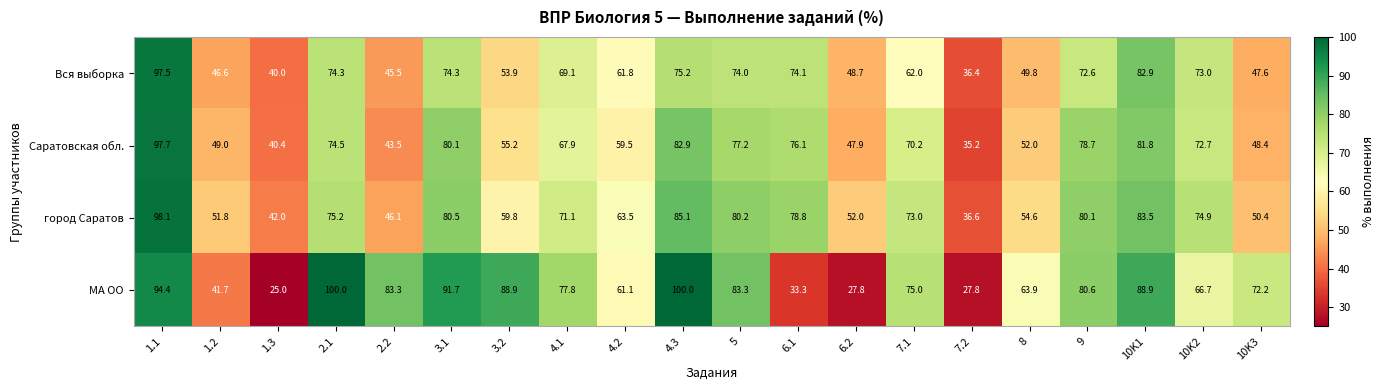

Between 4.1 and 6.1, which series saw the biggest shift?

МА ОО